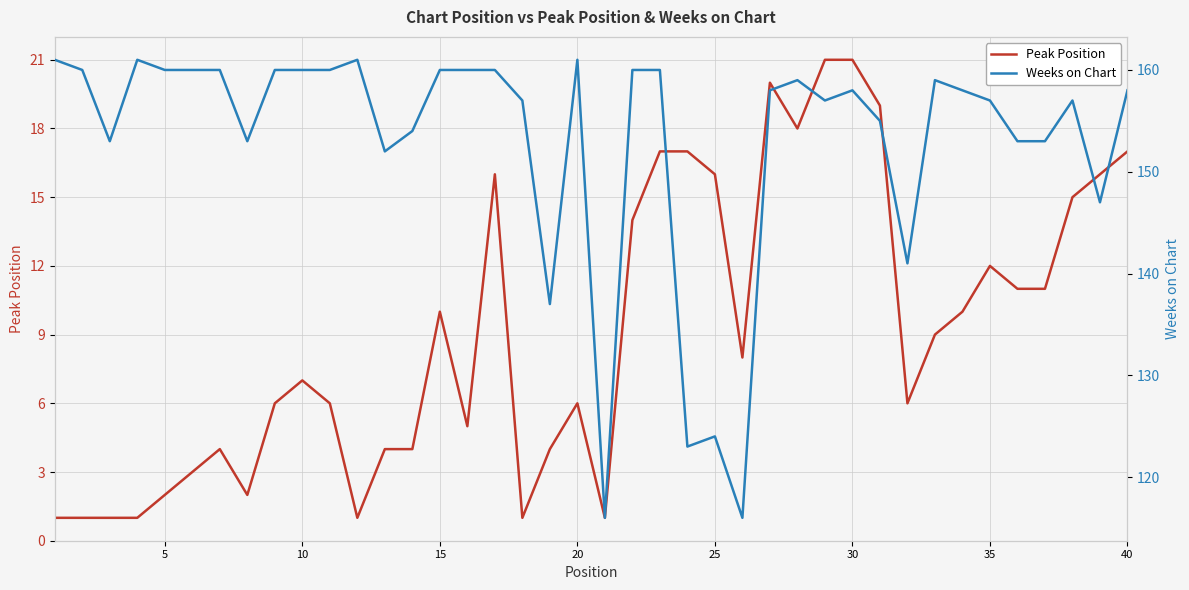

True or false: Peak Position has a value of 2 at 5.

True